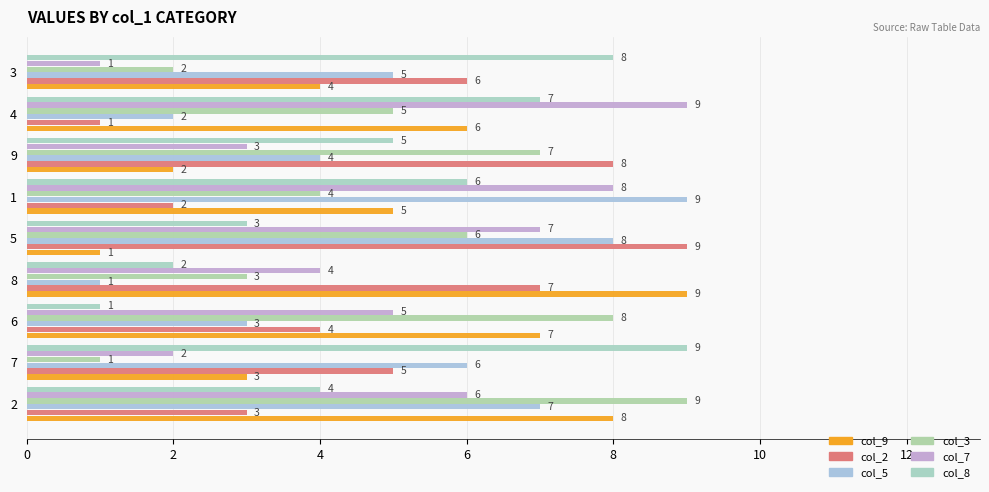

Where is col_2 nearest to the value 5?

7